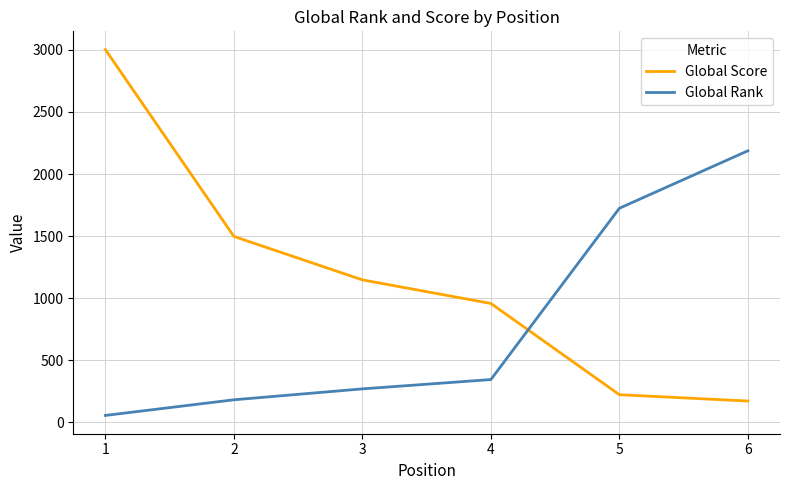

Rank the series by their maximum value, from highest to lowest.

Global Score, Global Rank